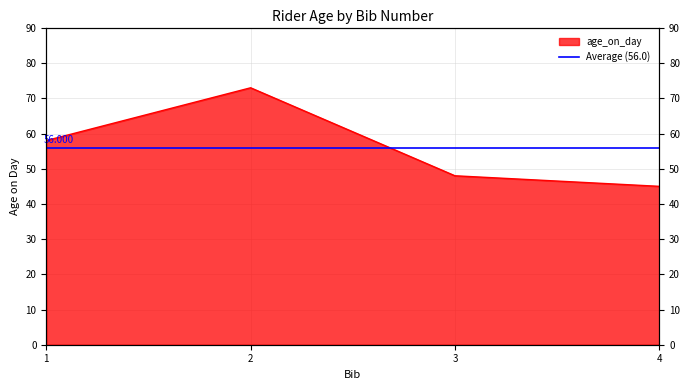

The value at 2 is 73. True or false?

True